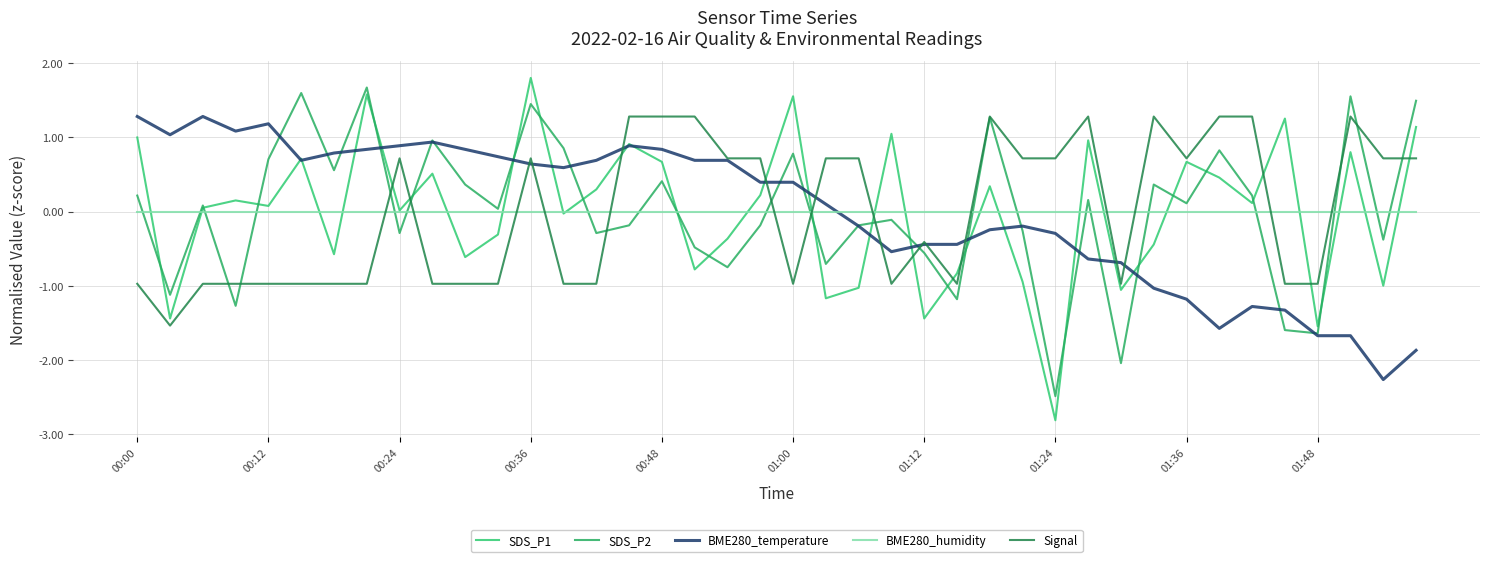

How many lines are shown in the chart?

5